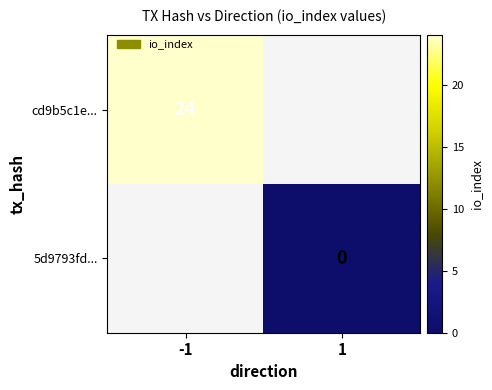

True or false: cd9b5c1e... has a value of 40 at -1.

False